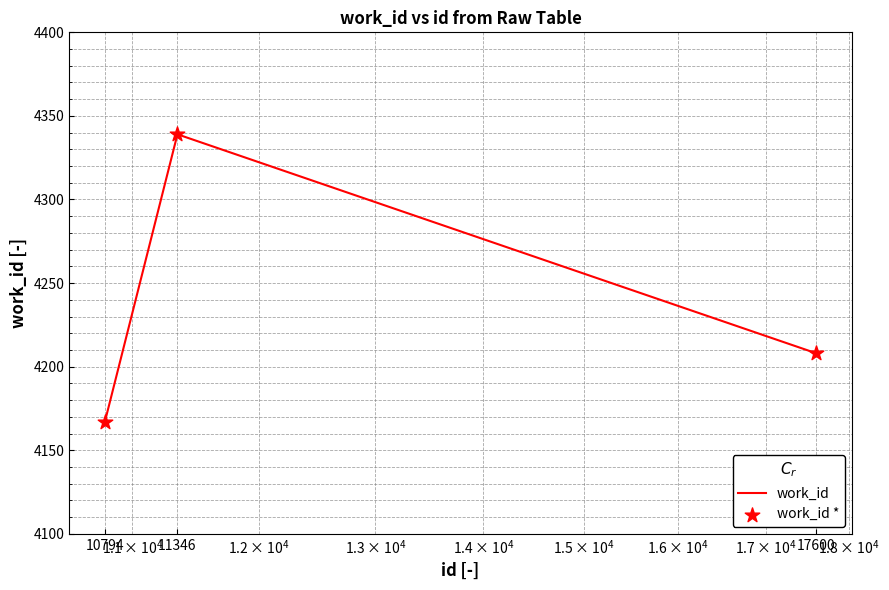

What is the difference between the maximum and minimum values?

172